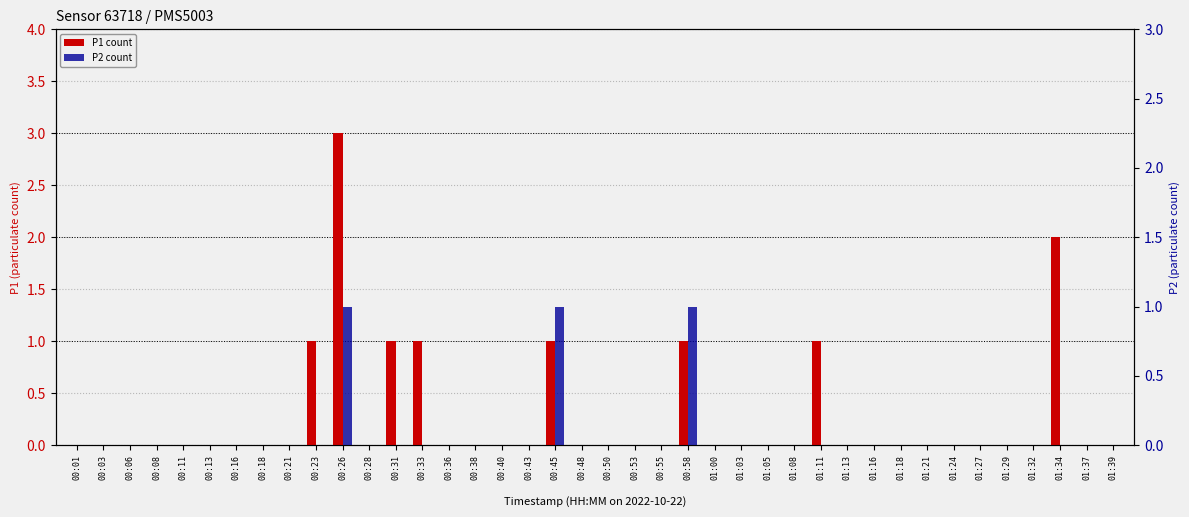

What position from the left is 00:43?

18